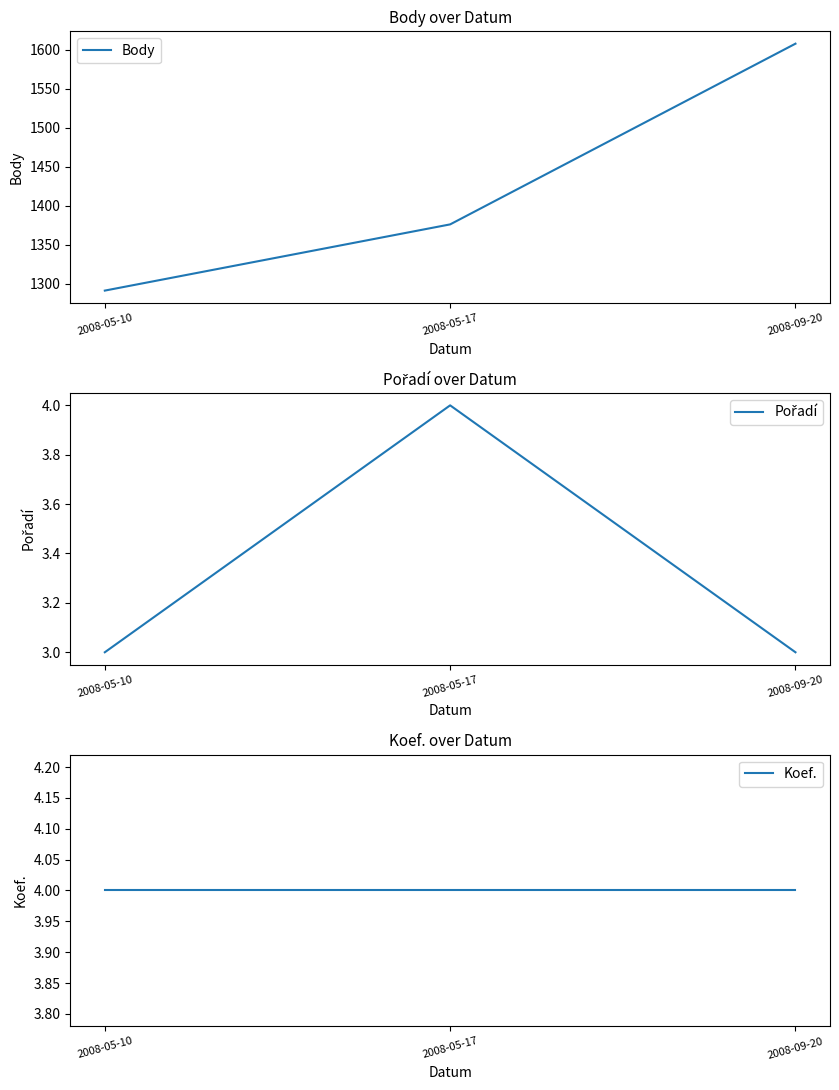

Rank the series at 2008-09-20 from highest to lowest value.

Body, Koef., Pořadí